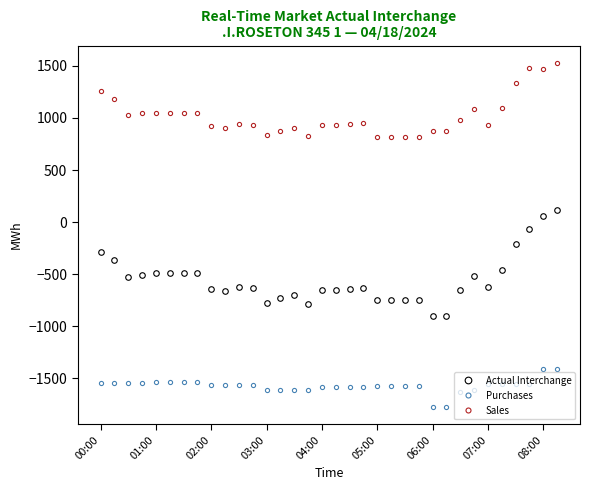

List the series in order of their overall mean, lowest first.

Purchases, Actual Interchange, Sales